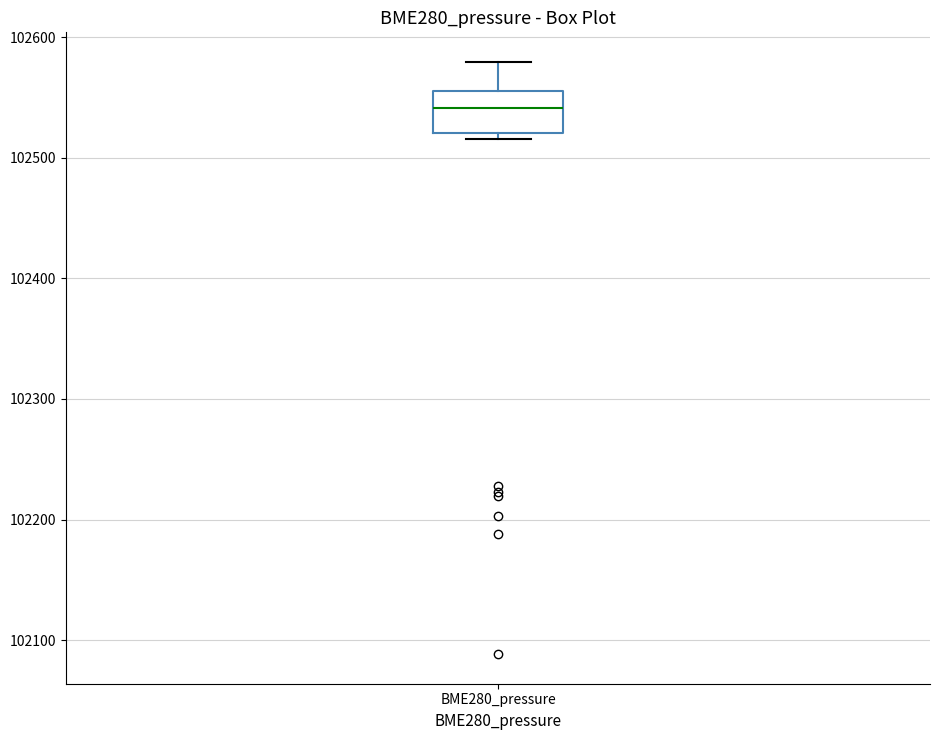

Read this box plot against the y-axis: the position of the median line, the range covered by the box, and the ends of both whiskers. The values are not printed on the chart, so give them approximately, as read against the axis.

median 102540, box 102520 to 102560, whiskers 102520 (just below the box's lower edge) to 102580